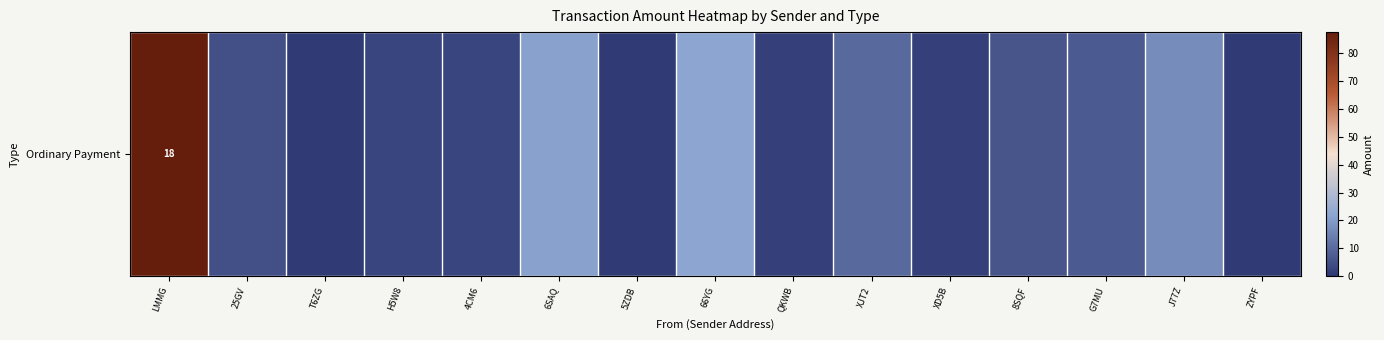

Reading left to right, list all the values displayed in this chart.

LMMG=87.7	25GV=5.0	T6ZG=1.0	H5W8=3.0	4CM6=3.0	6SAQ=21.0	5ZDB=1.0	66YG=22.0	QKWB=2.0	XJT2=10.0	XD5B=2.0	8SQF=6.0	G7MU=7.0	J77Z=17.0	ZYPF=1.0